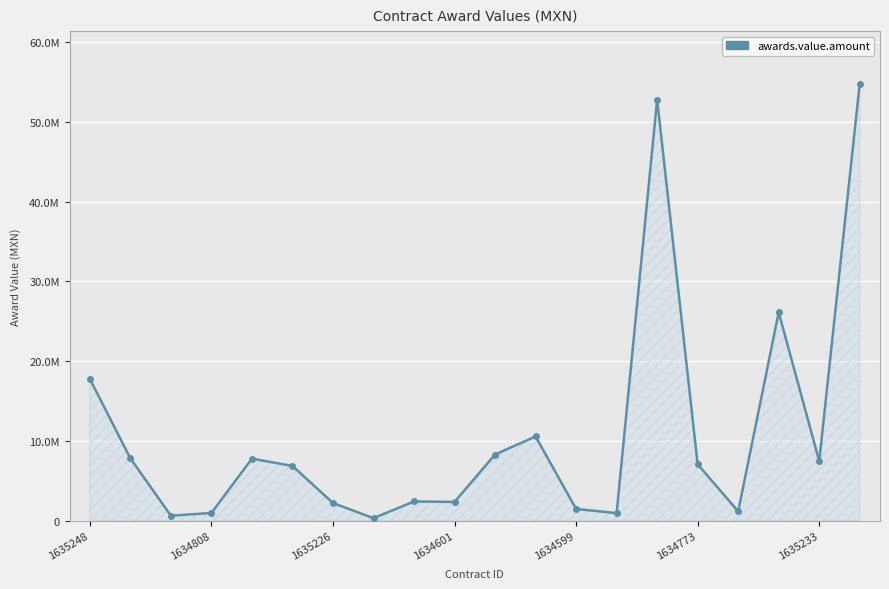

What is the maximum value shown in the chart?

54831907.6